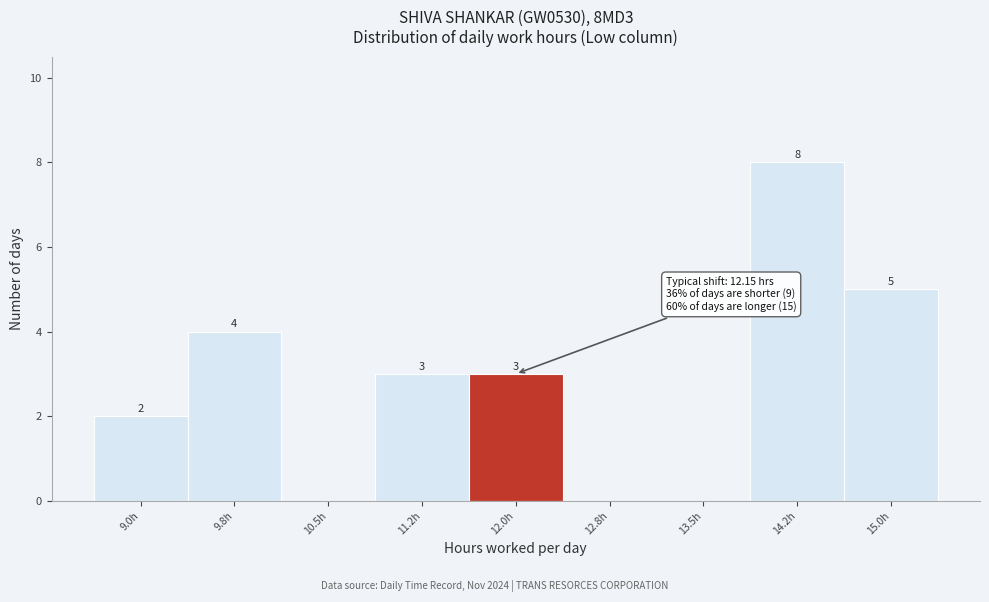

Reading right to left, list all the values displayed in this chart.

15.0h=5	14.2h=8	13.5h=0	12.8h=0	12.0h=3	11.2h=3	10.5h=0	9.8h=4	9.0h=2